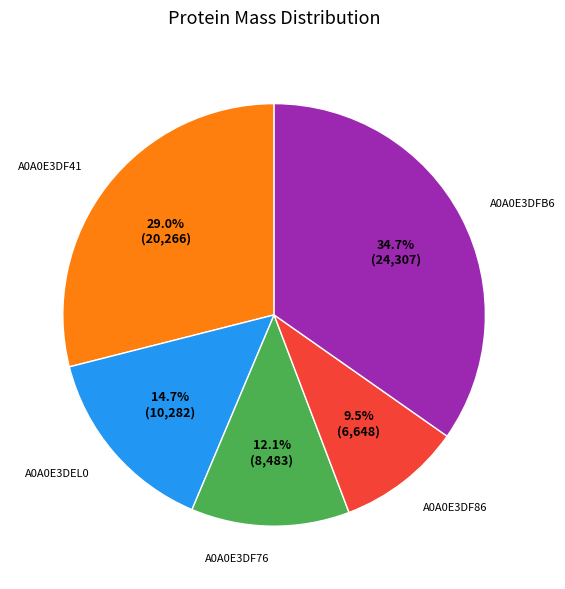

How many segments does this pie chart have?

5